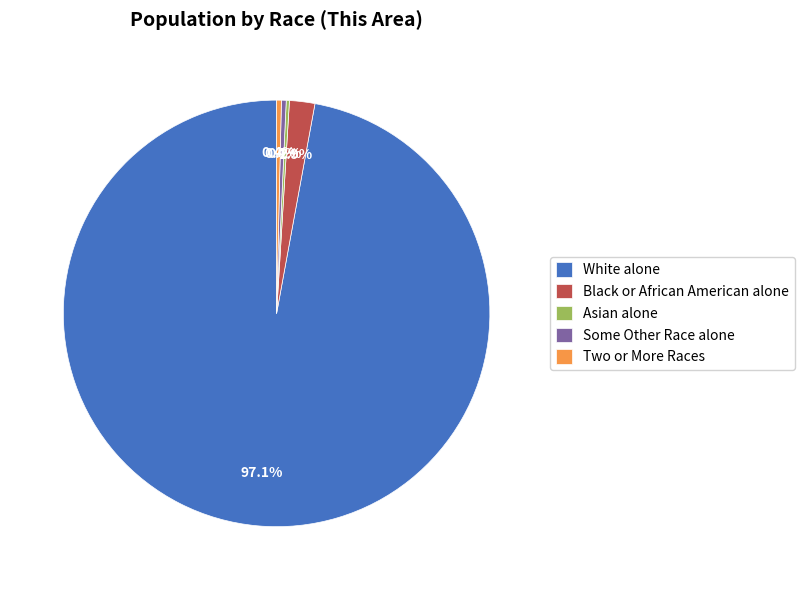

Is there a majority slice in this chart?

Yes